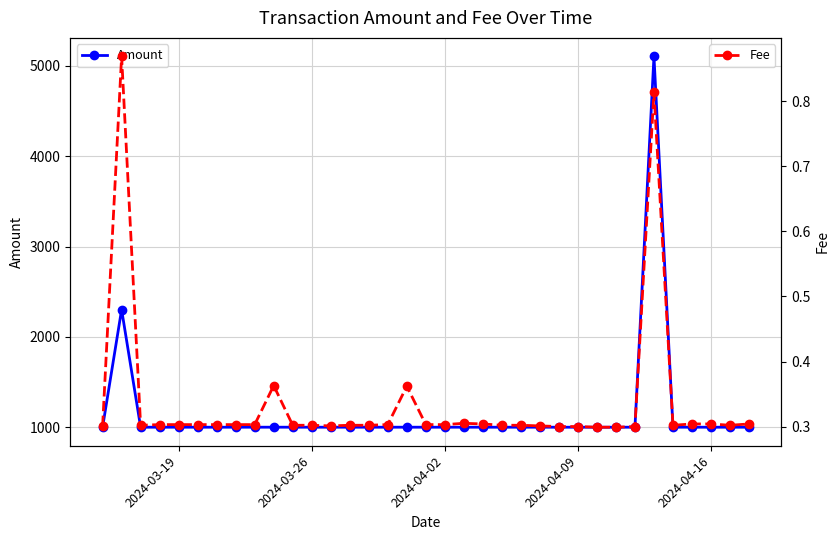

What is the minimum value for Amount?

1000.0